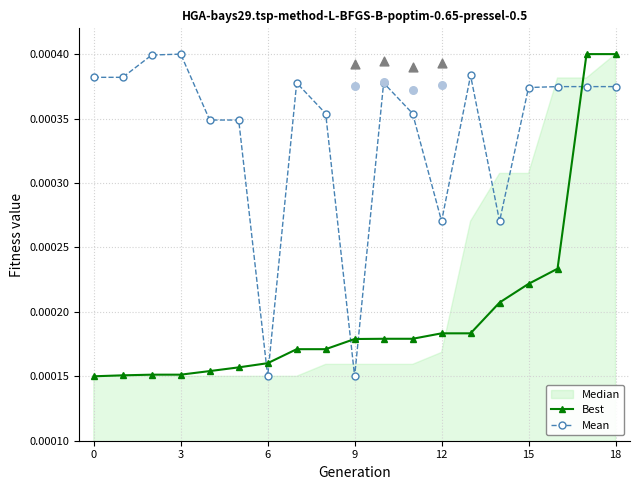

Count the Mean values in the range 0 to 1.

19